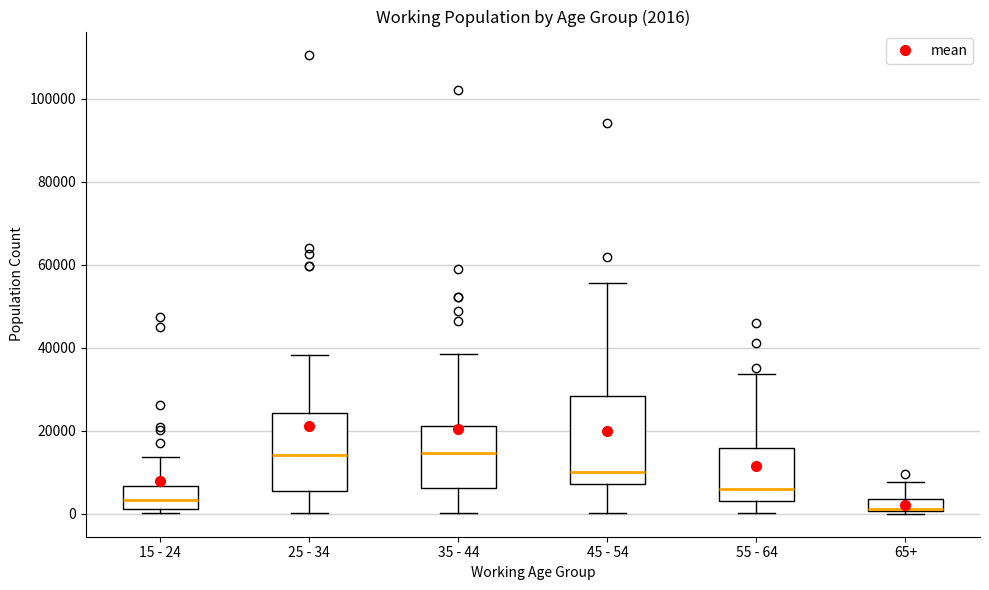

Comparing the boxes themselves (not the whiskers), which one is the tallest?

45 - 54